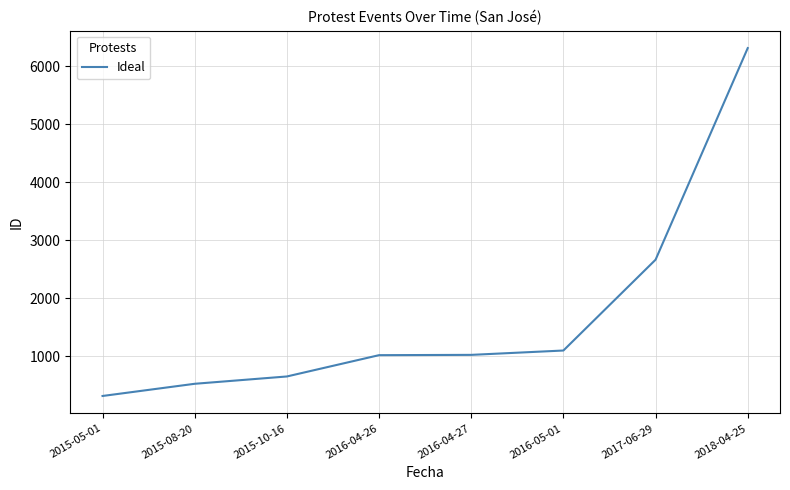

At which label is the value closest to 3314?

2017-06-29